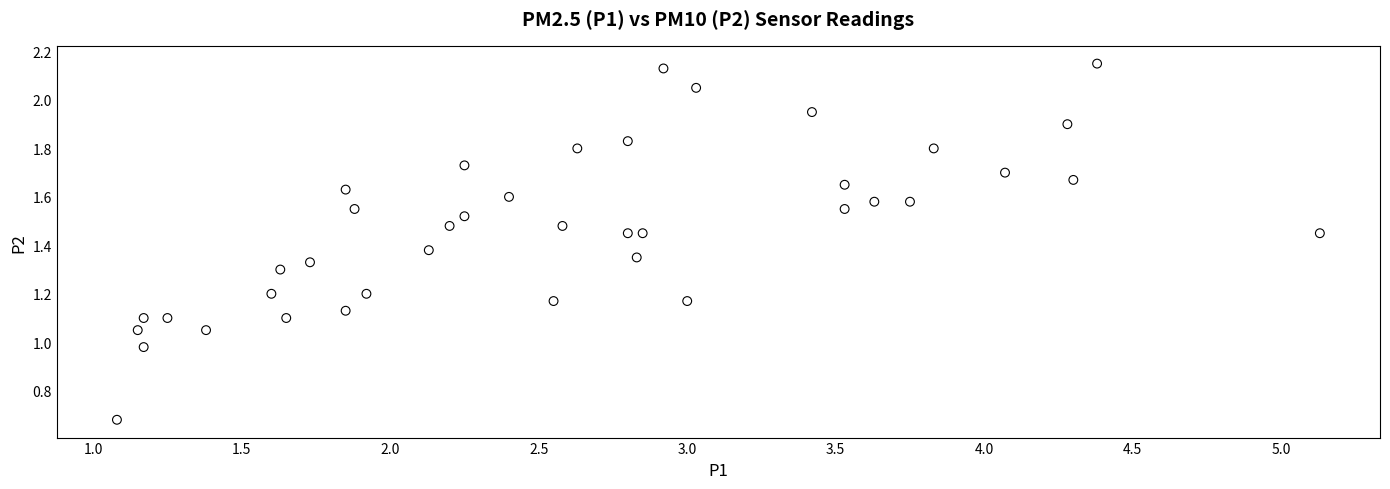

What is the range of X values (max minus min)?

4.0